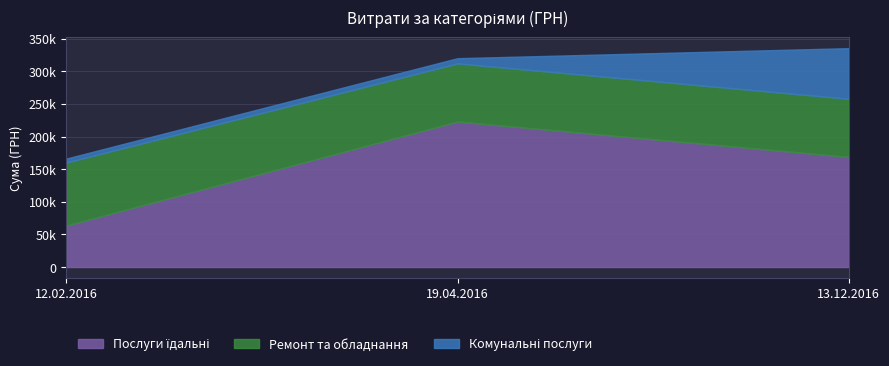

Does the chart have visible grid lines?

Yes